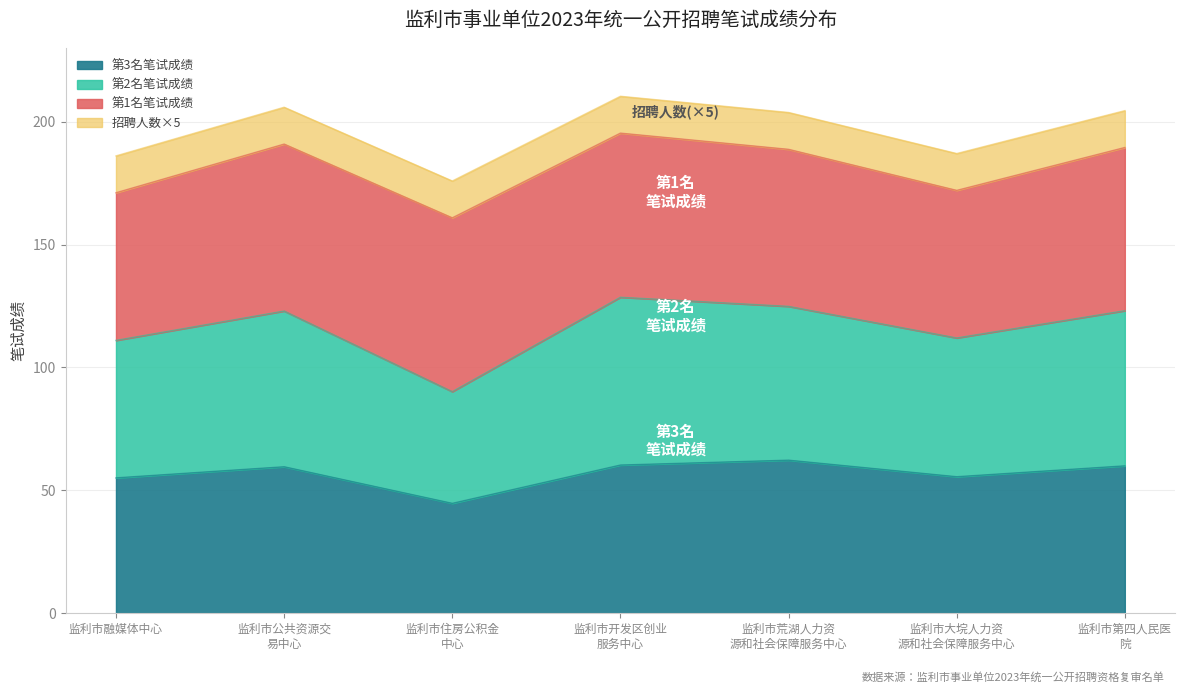

What is the highest value of the 第3名笔试成绩 series?

62.3